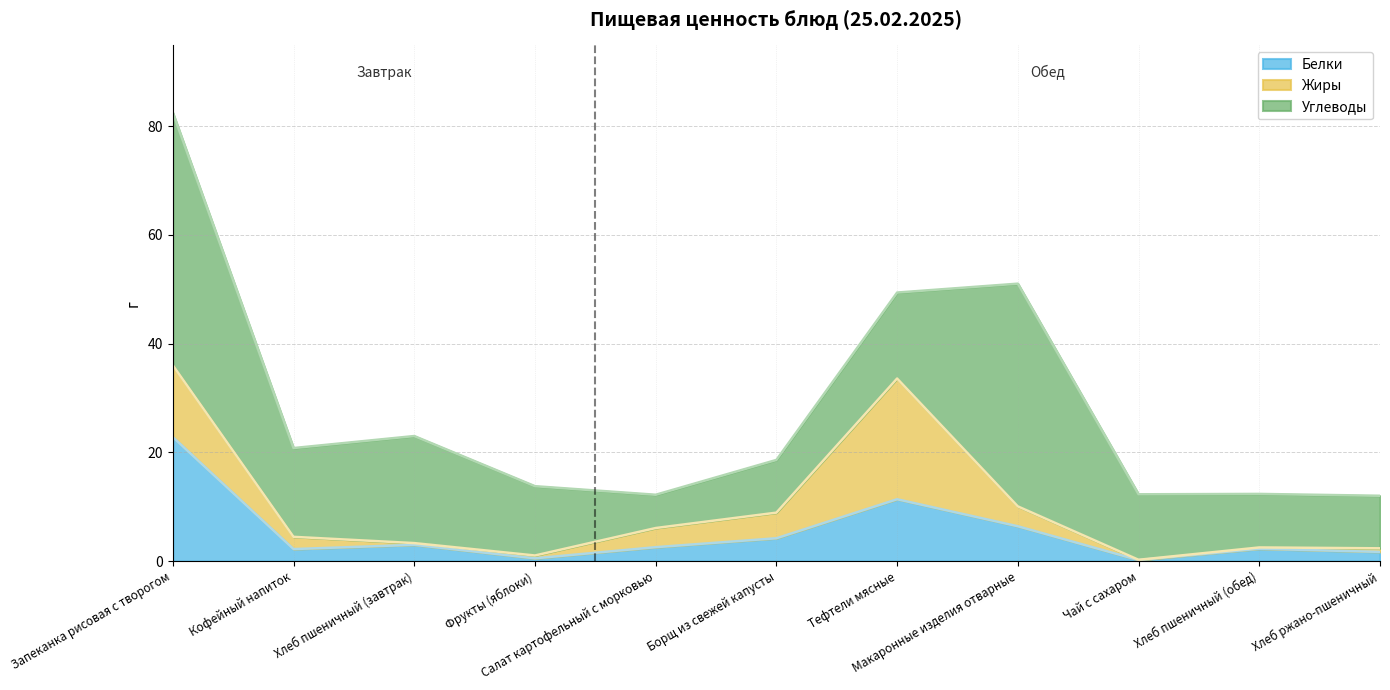

What is the value of the Углеводы point at the 10th from the left?

9.8